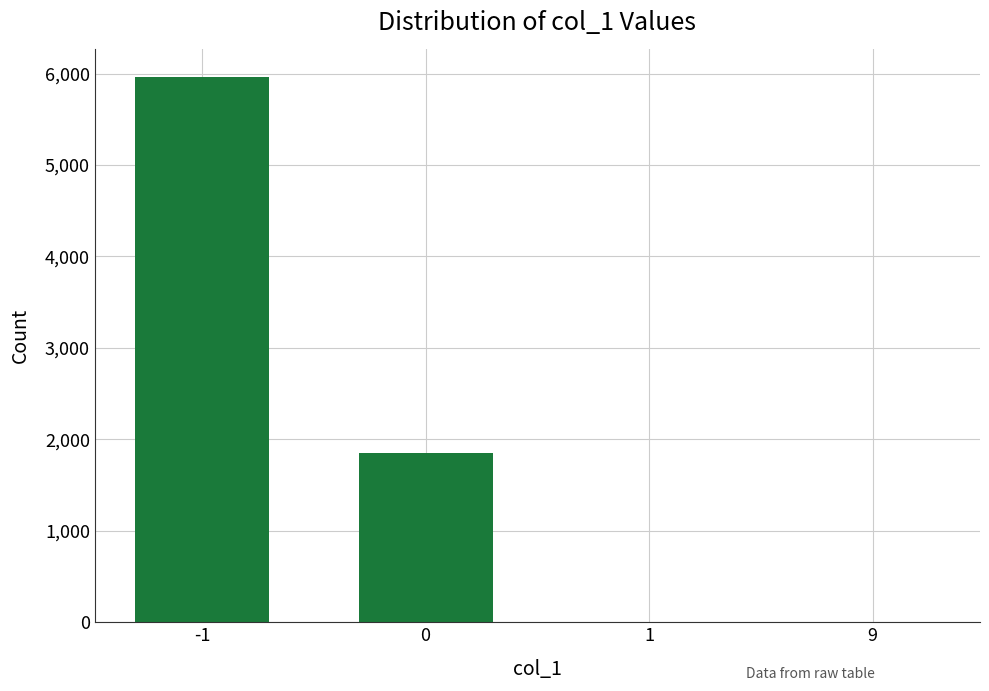

What is the sum of all values?

7815